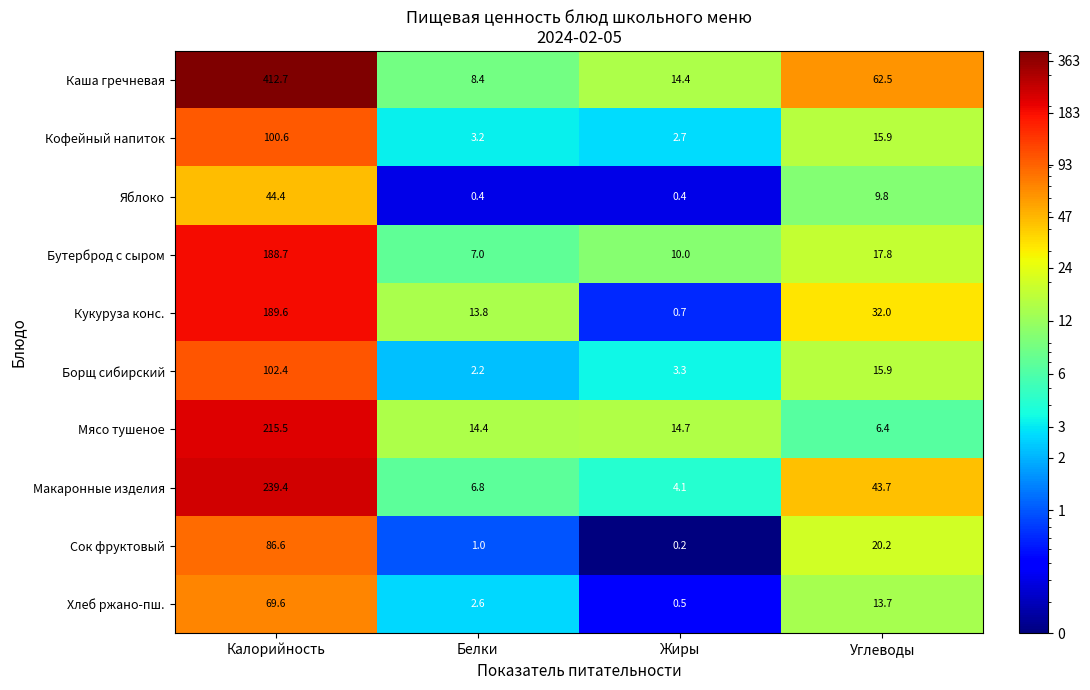

Is the value of Хлеб ржано-пш. at Калорийность greater than the value of Мясо тушеное at Углеводы?

Yes